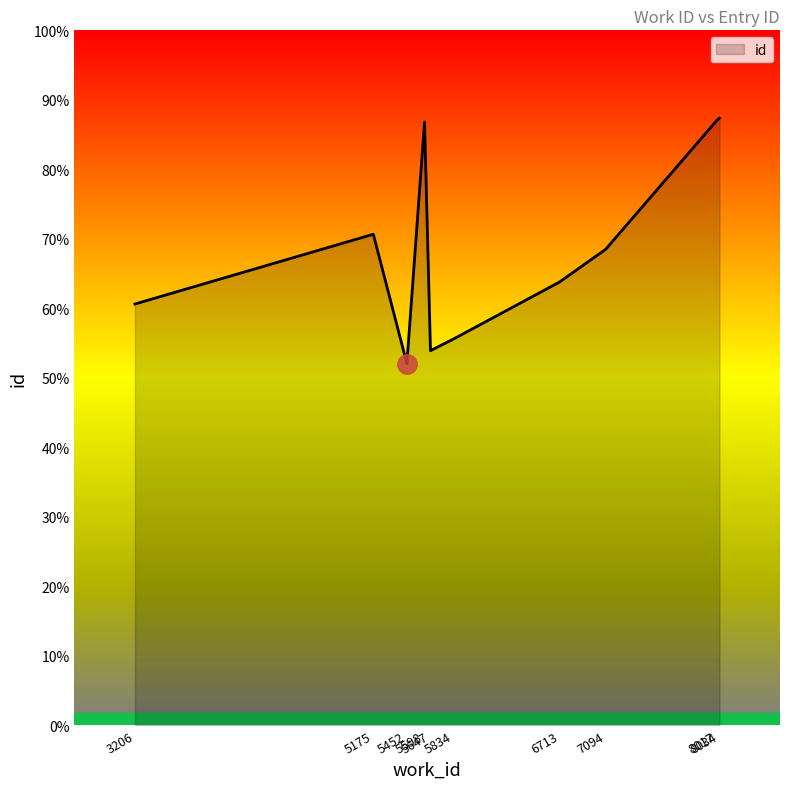

Where is the data nearest to the value 19519?

5175